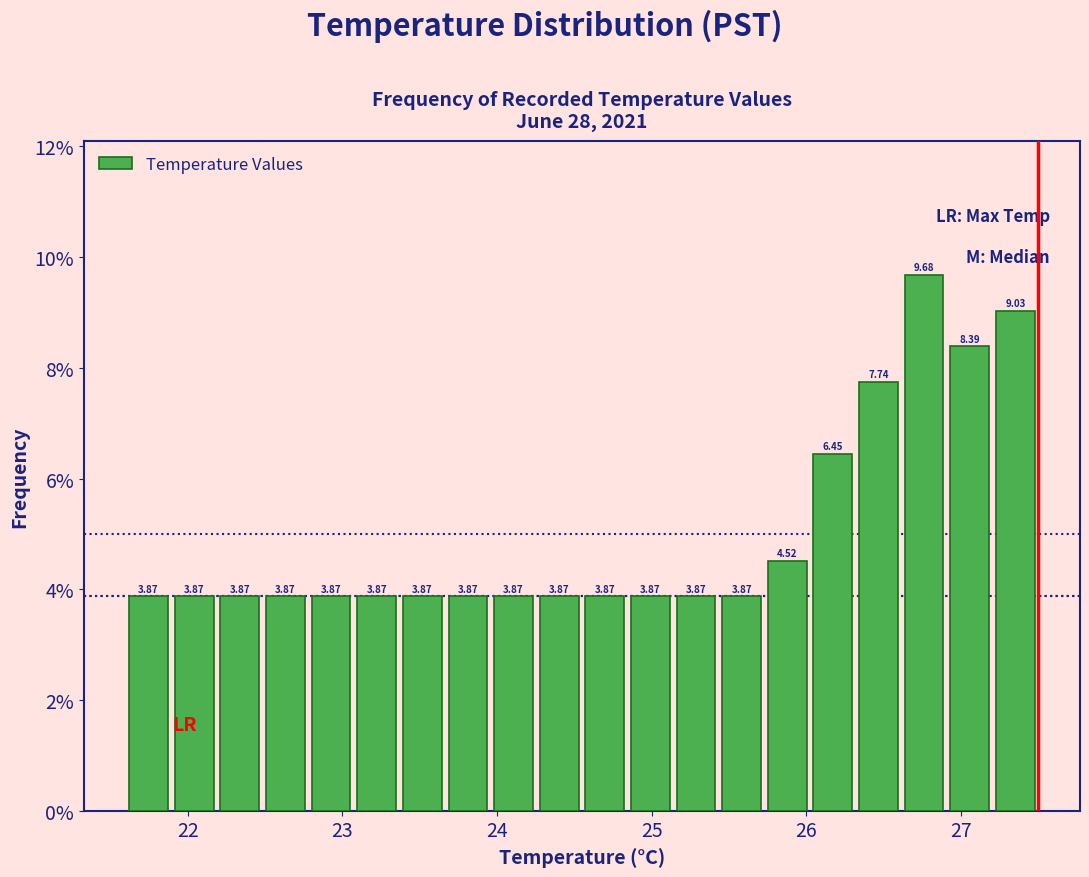

Around what value on the x-axis is the tallest bar? Give the approximate position of its centre, as read against the axis.

26.8